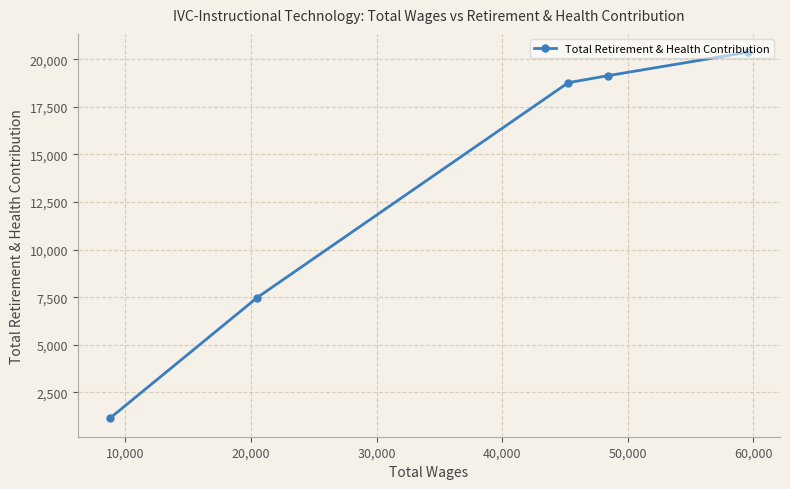

Reading left to right, list all the values displayed in this chart.

1132	7480	18771	19139	20374